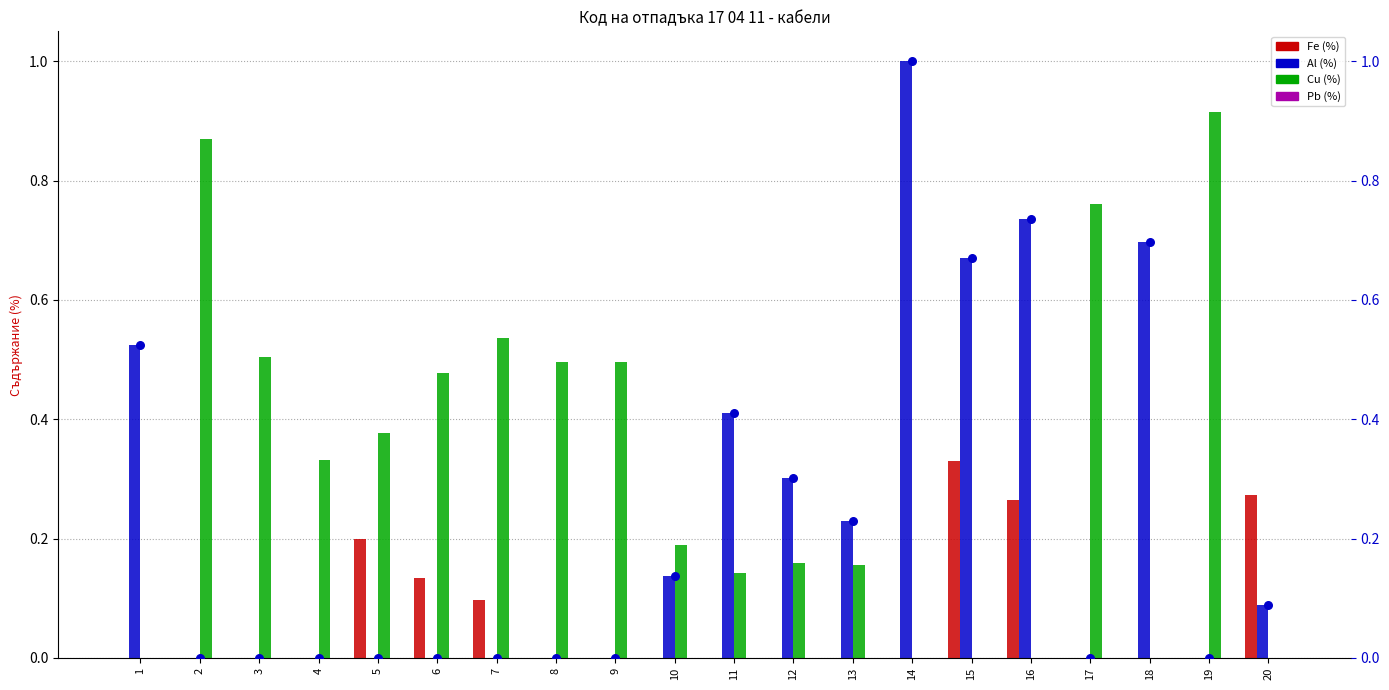

Is the value of Pb (%) at 16 greater than the value of Al (%) at 14?

No